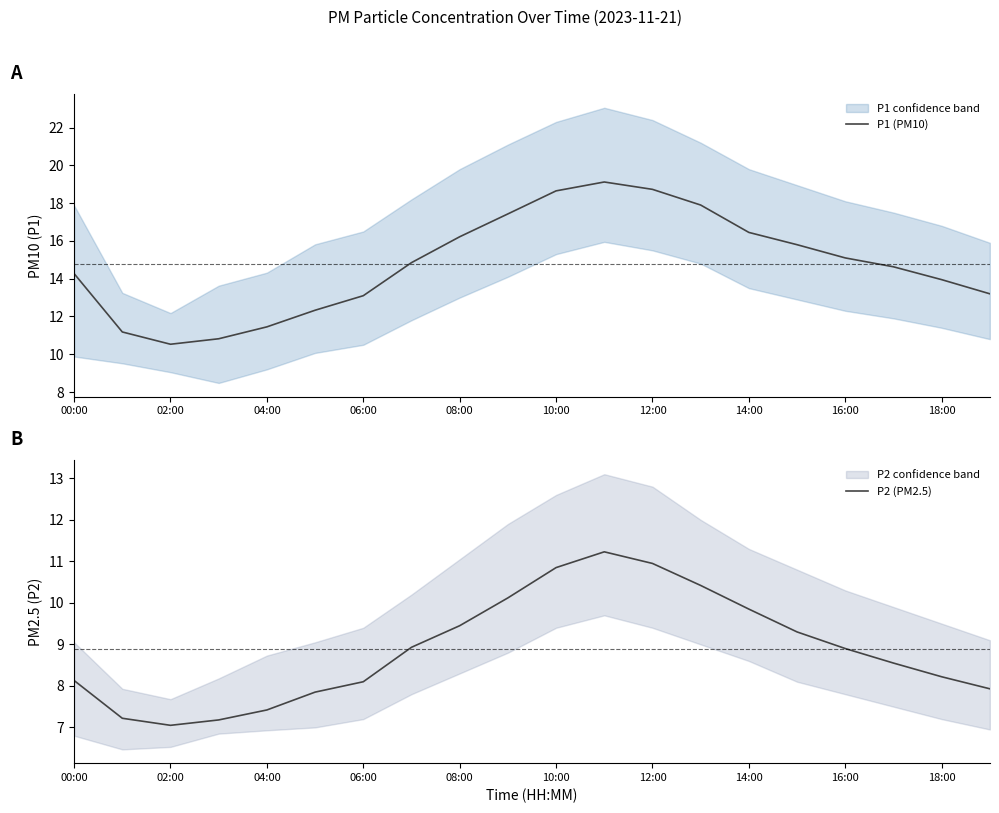

At how many categories does at least one series exceed 10?

20